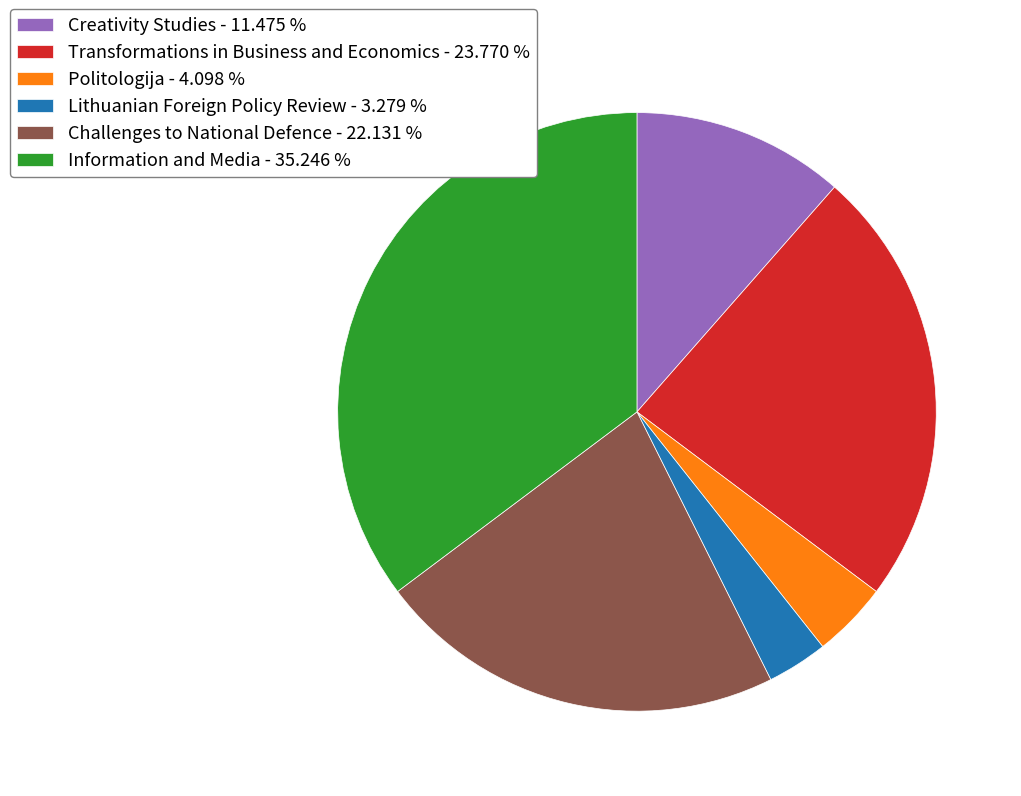

Which has a higher value, Challenges to National Defence - 22.131 % or Information and Media - 35.246 %?

Information and Media - 35.246 %